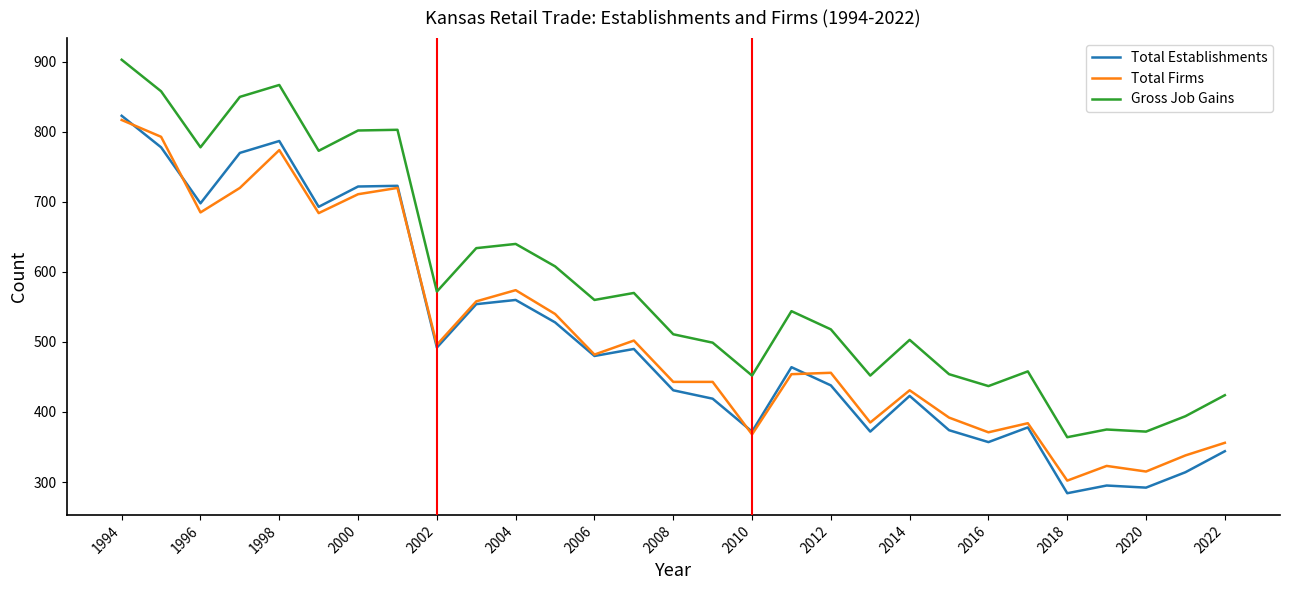

How many values in the Gross Job Gains series are below 544?

14